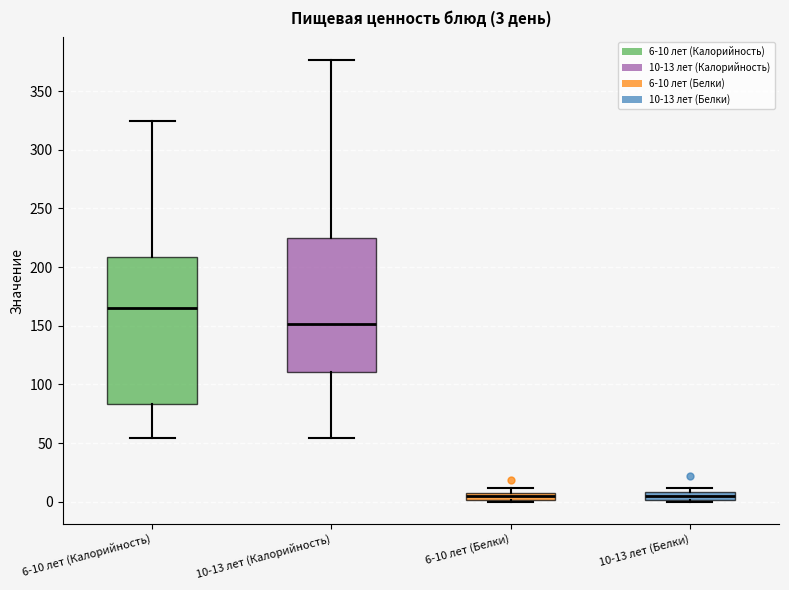

Which box's median line is the highest?

6-10 лет (Калорийность)